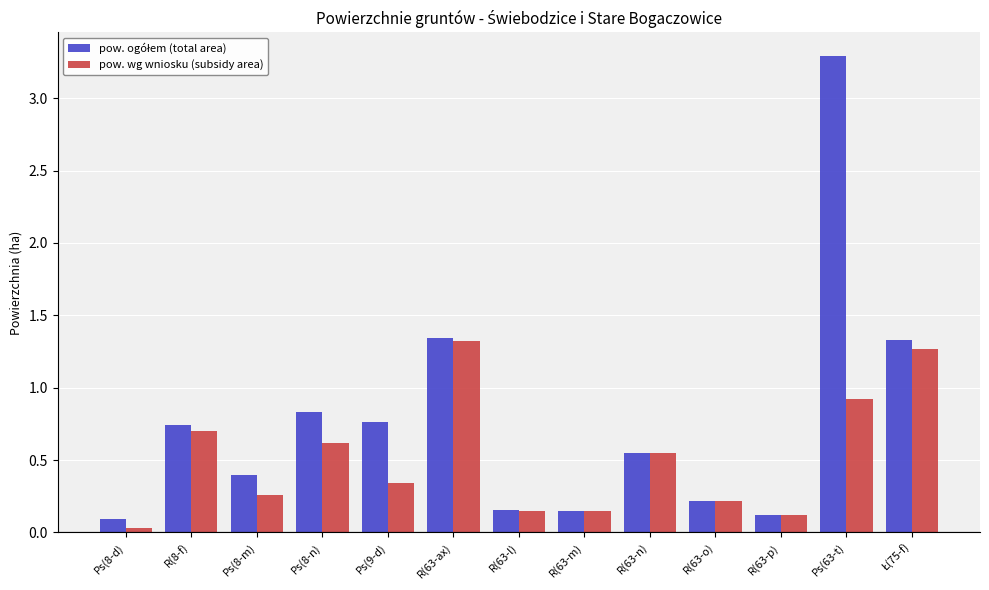

The value of pow. wg wniosku (subsidy area) at R(63-m) is 0.1. True or false?

True